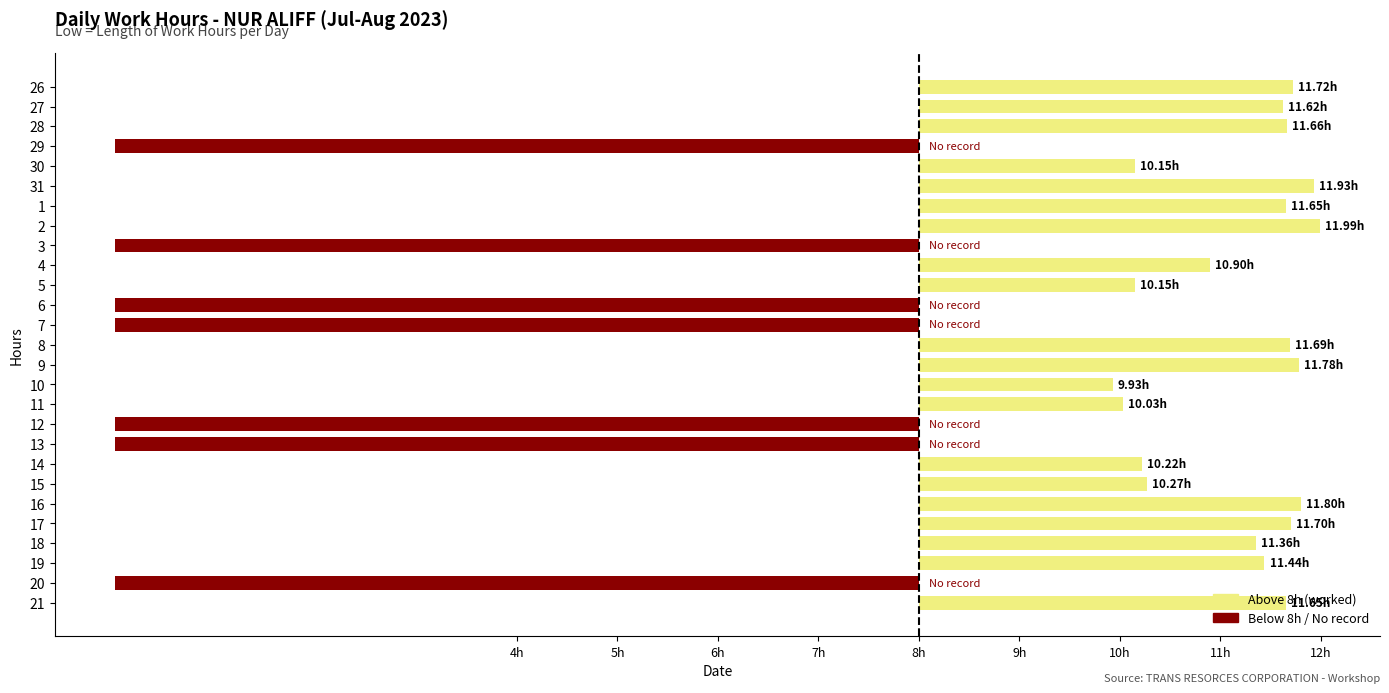

Does the chart contain any negative values?

Yes